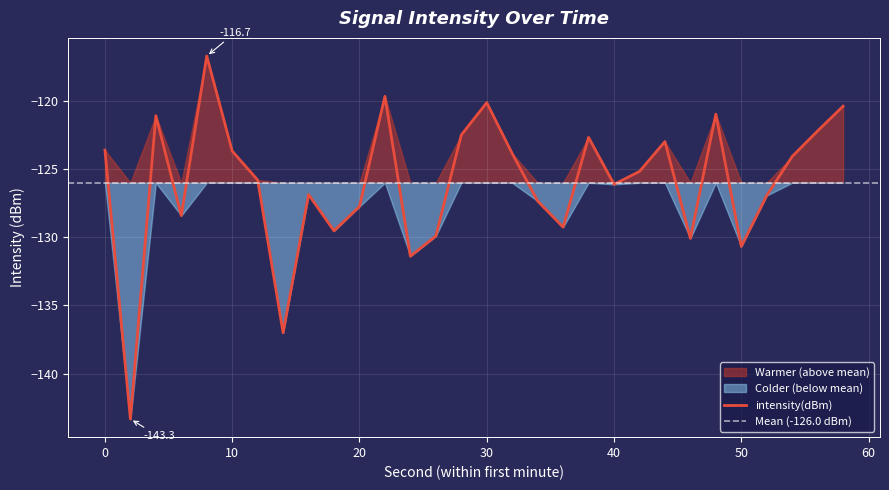

The chart shows a value of -125.2 at 42. True or false?

True